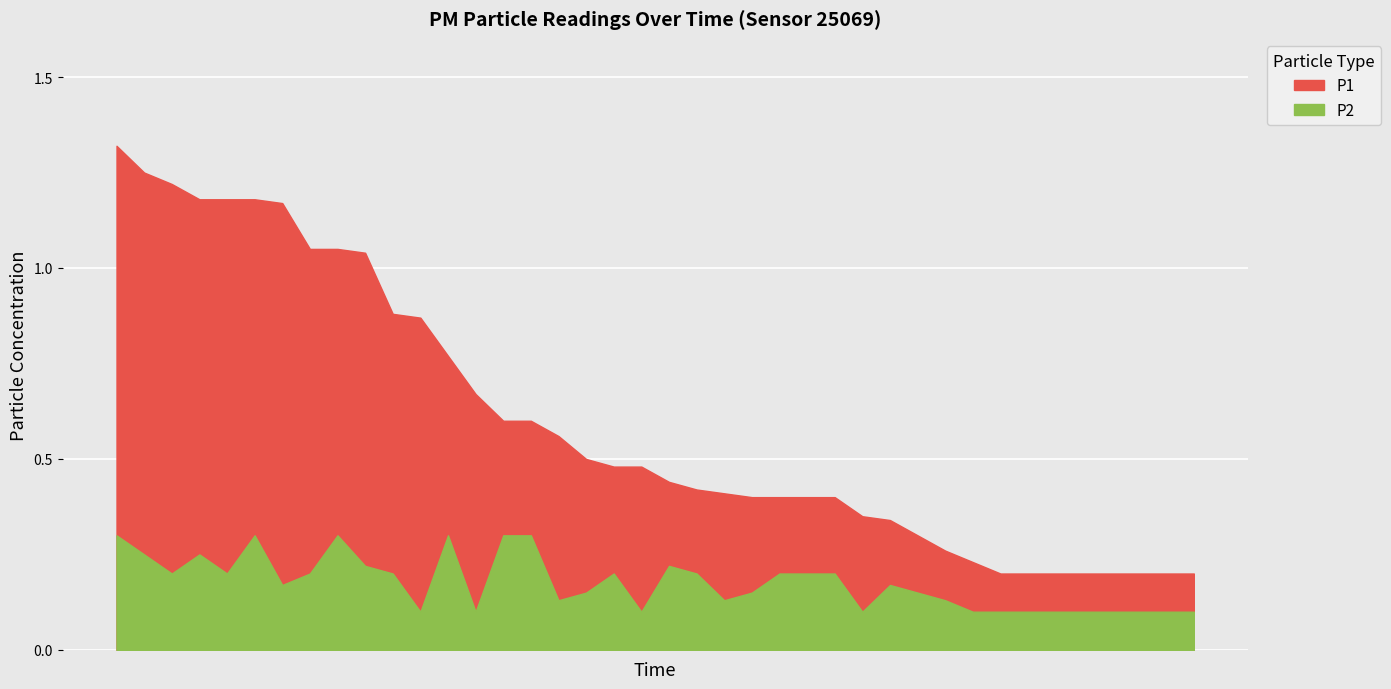

What is the difference between the second highest and minimum values in the P1 series?

0.9